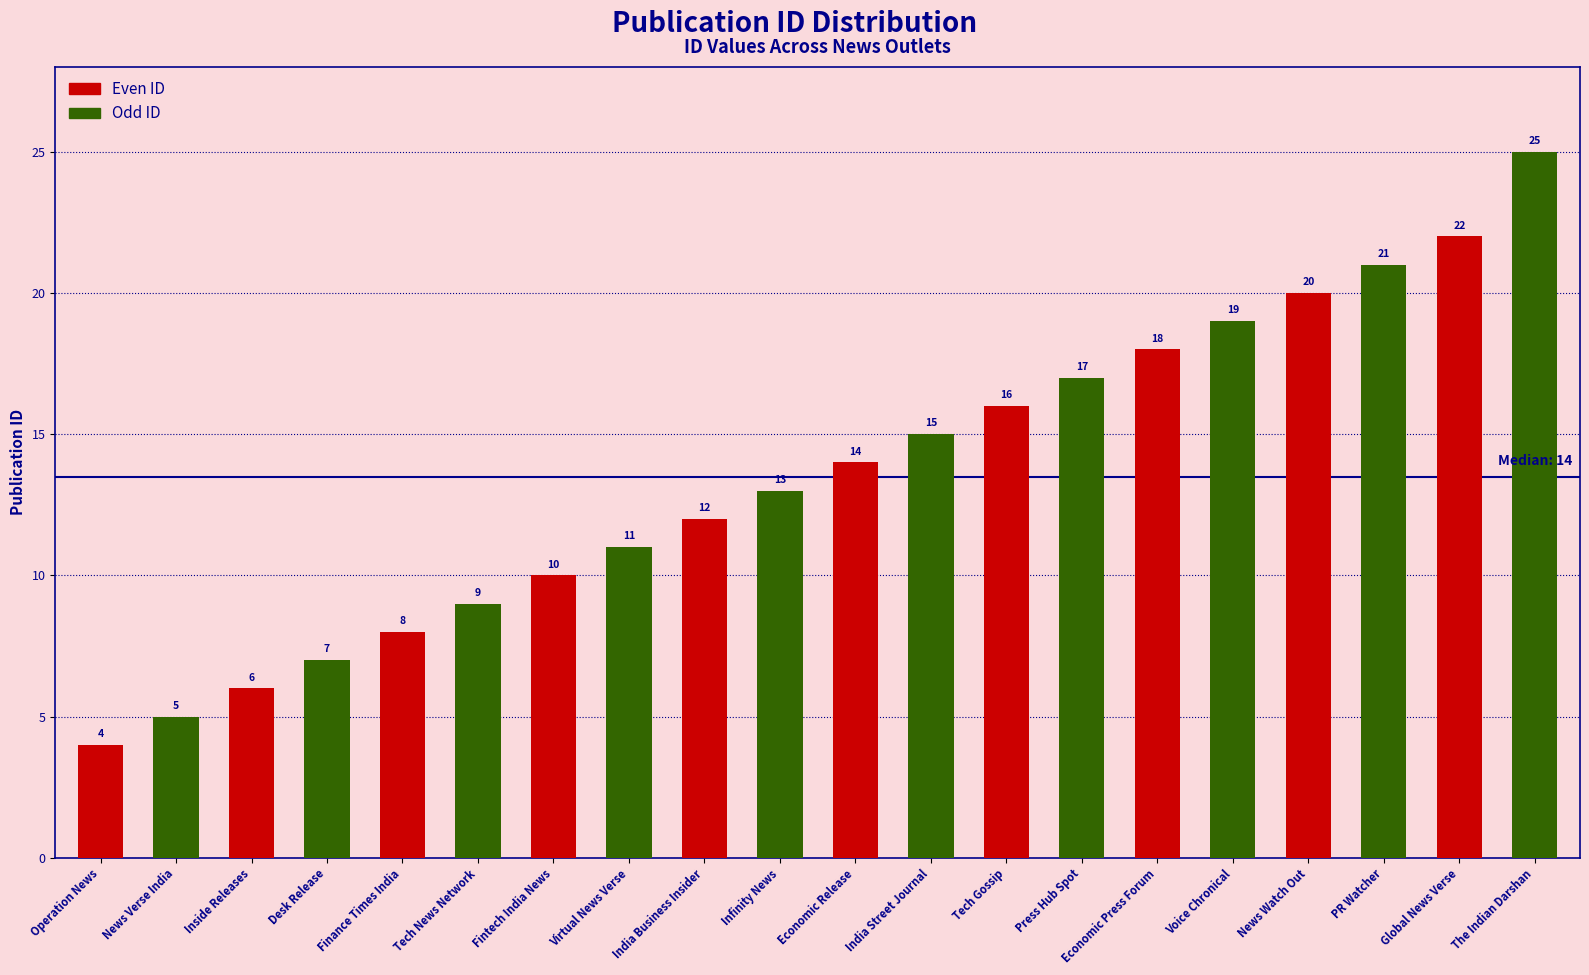

List the labels in order of value, smallest first.

Operation News, News Verse India, Inside Releases, Desk Release, Finance Times India, Tech News Network, Fintech India News, Virtual News Verse, India Business Insider, Infinity News, Economic Release, India Street Journal, Tech Gossip, Press Hub Spot, Economic Press Forum, Voice Chronical, News Watch Out, PR Watcher, Global News Verse, The Indian Darshan